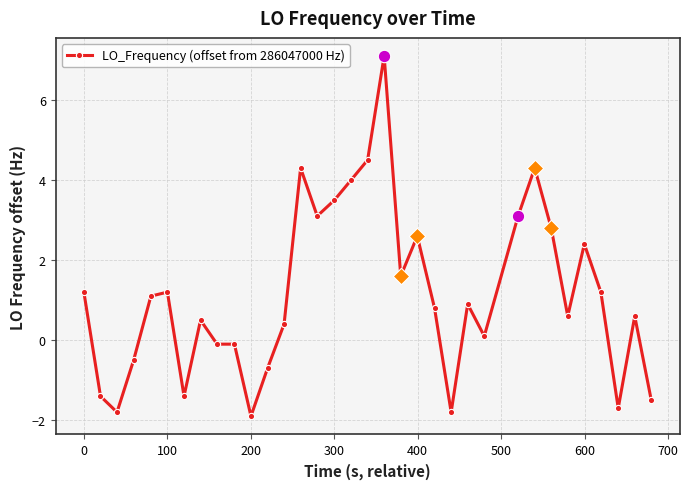

What is the smallest value displayed?

-1.9